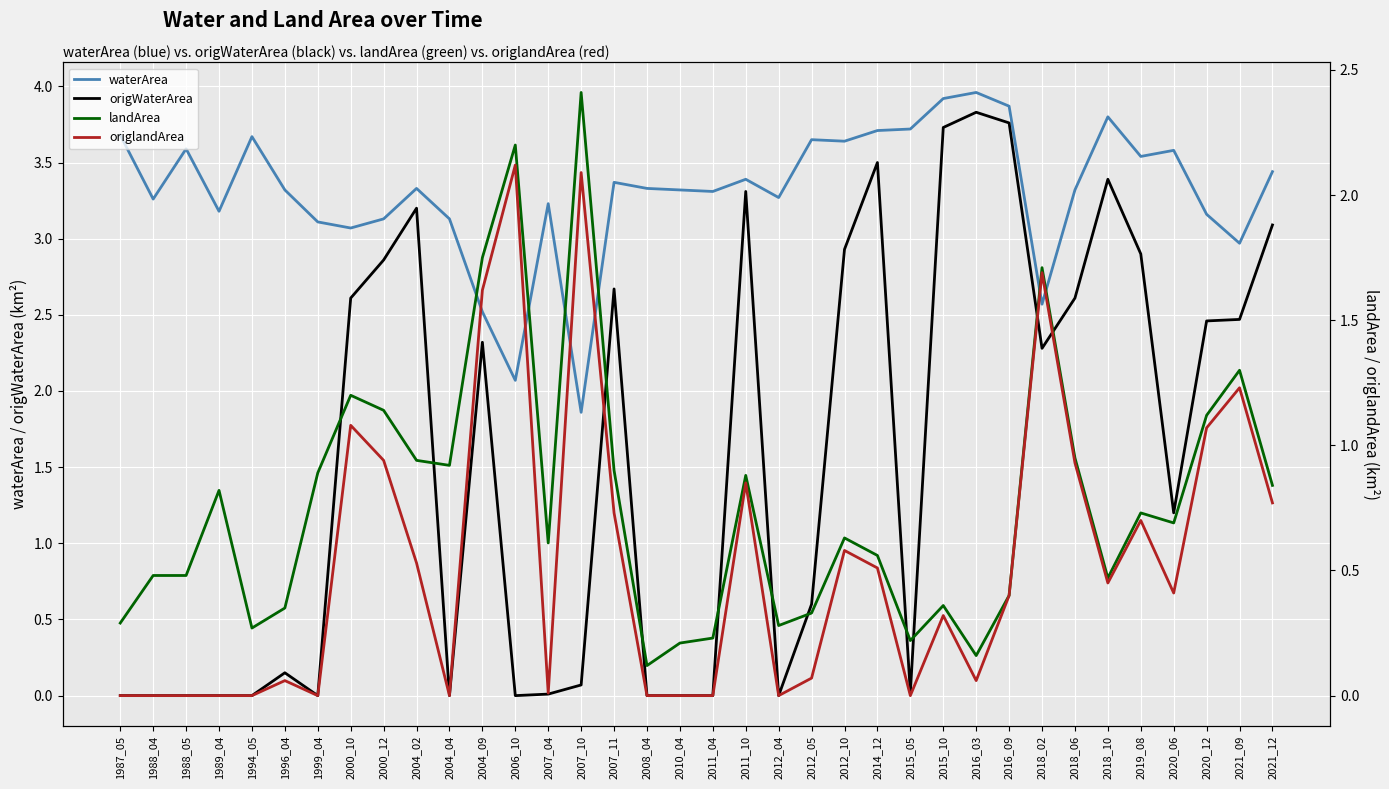

Which series has the largest total across all categories?

waterArea